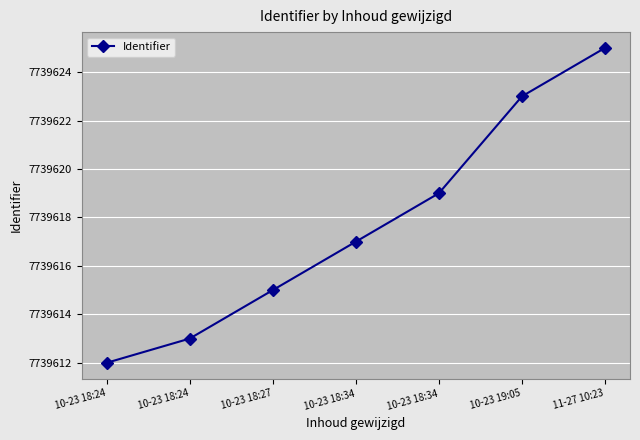

How many lines are shown in the chart?

1